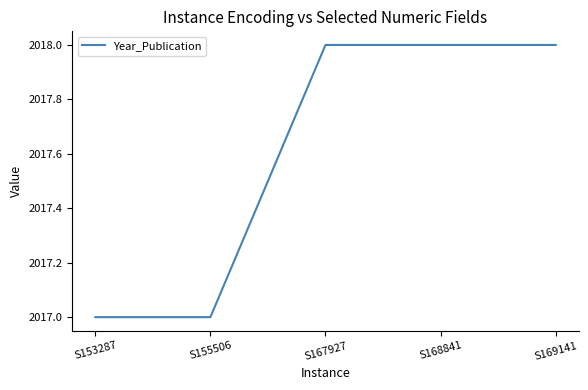

What is the sum of all values?

10088